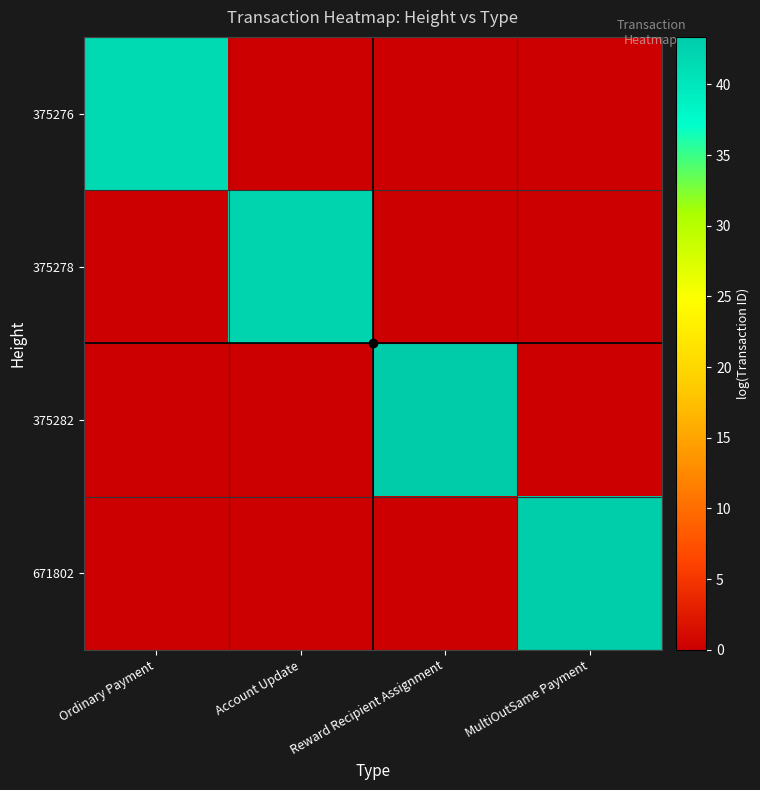

Reading left to right, extract all data points from this chart.

375276: Ordinary Payment=41.6	Account Update=0.0	Reward Recipient Assignment=0.0	MultiOutSame Payment=0.0
375278: Ordinary Payment=0.0	Account Update=42.3	Reward Recipient Assignment=0.0	MultiOutSame Payment=0.0
375282: Ordinary Payment=0.0	Account Update=0.0	Reward Recipient Assignment=43.4	MultiOutSame Payment=0.0
671802: Ordinary Payment=0.0	Account Update=0.0	Reward Recipient Assignment=0.0	MultiOutSame Payment=43.0